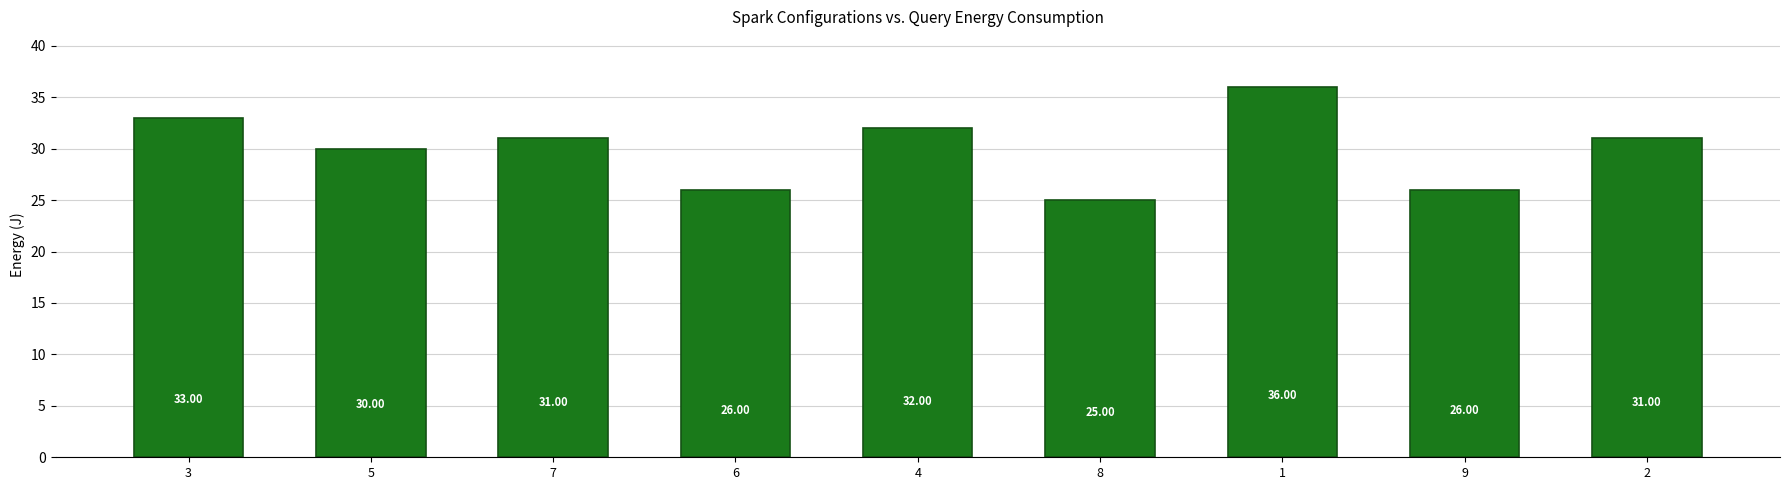

What is the difference between the maximum and minimum values?

11